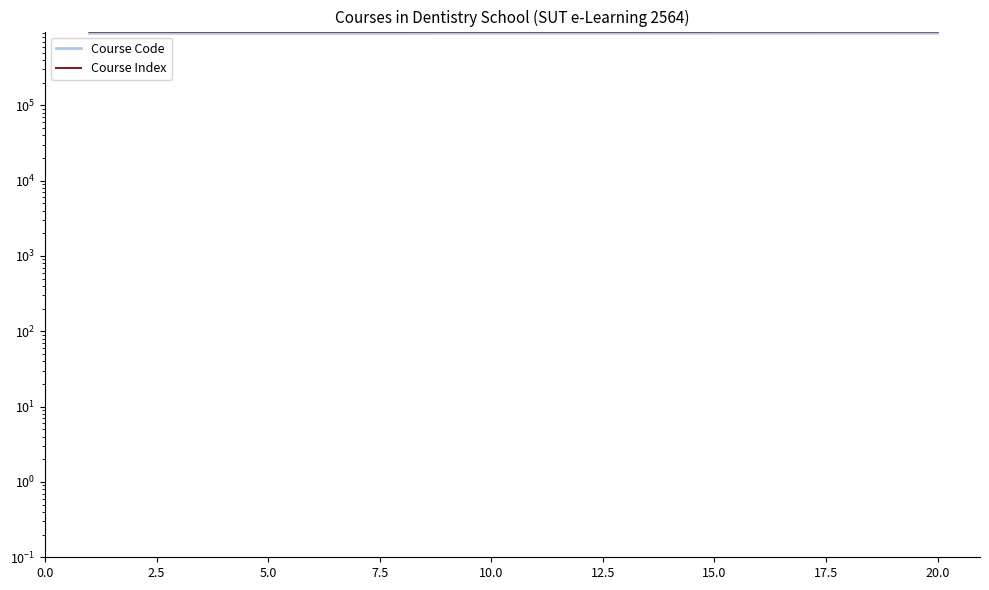

At which category does the chart reach its peak across all series?

20.0